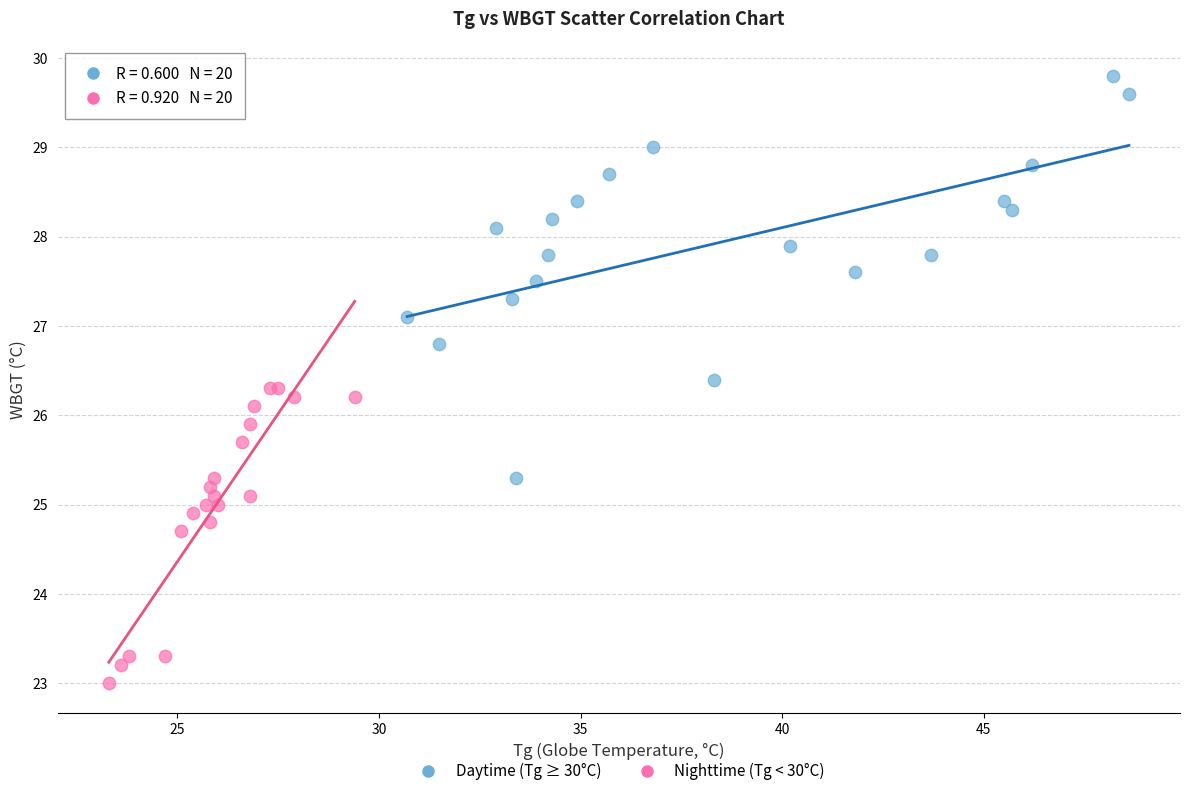

Which series reaches the minimum Y coordinate?

Nighttime (Tg < 30°C)